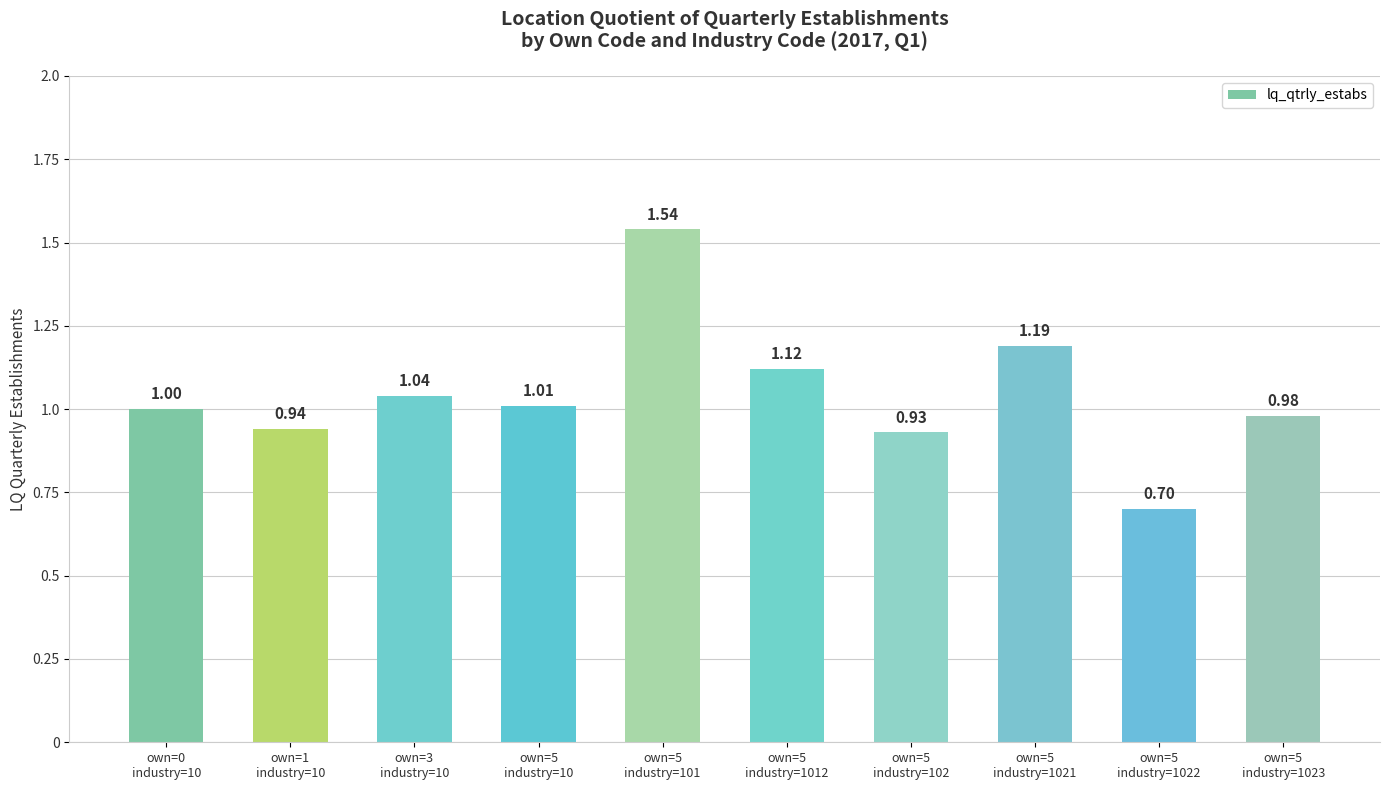

The value at own=5
industry=10 is 1.0. True or false?

True